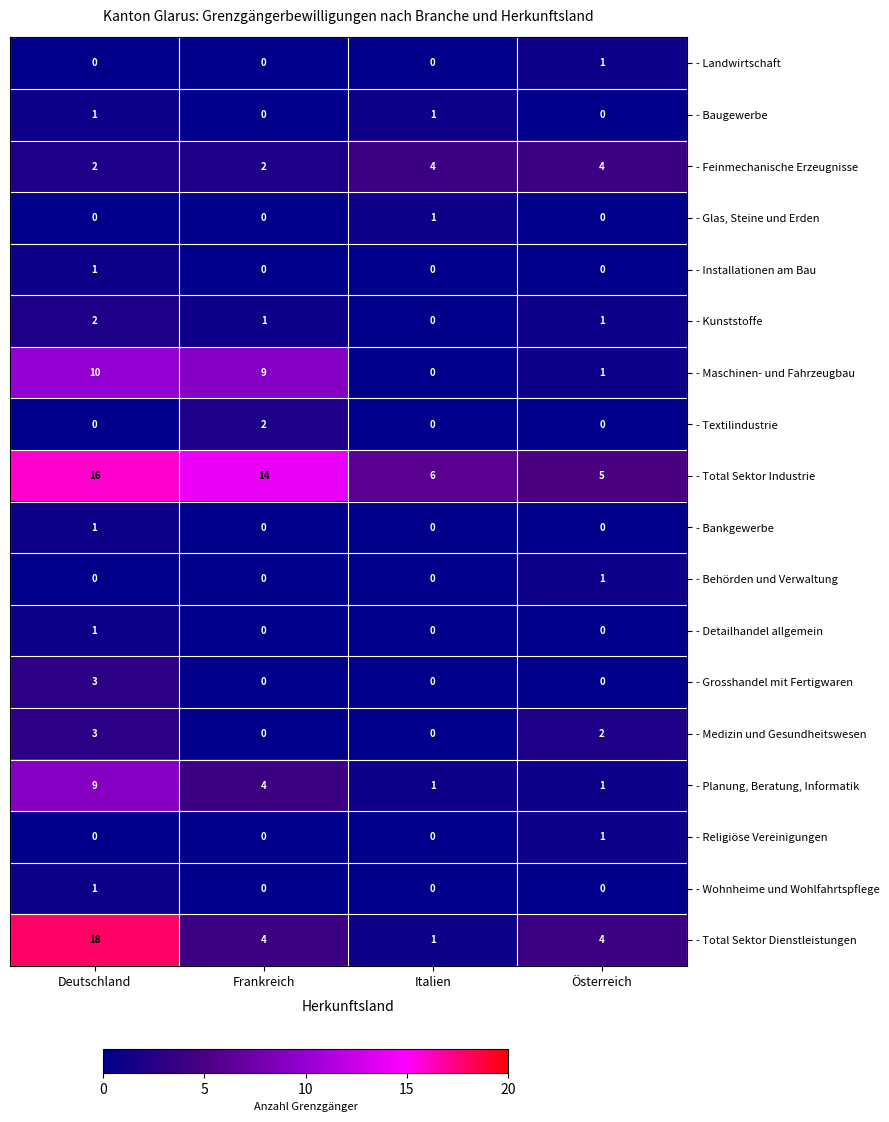

What is the difference between the highest and lowest values at Italien?

6